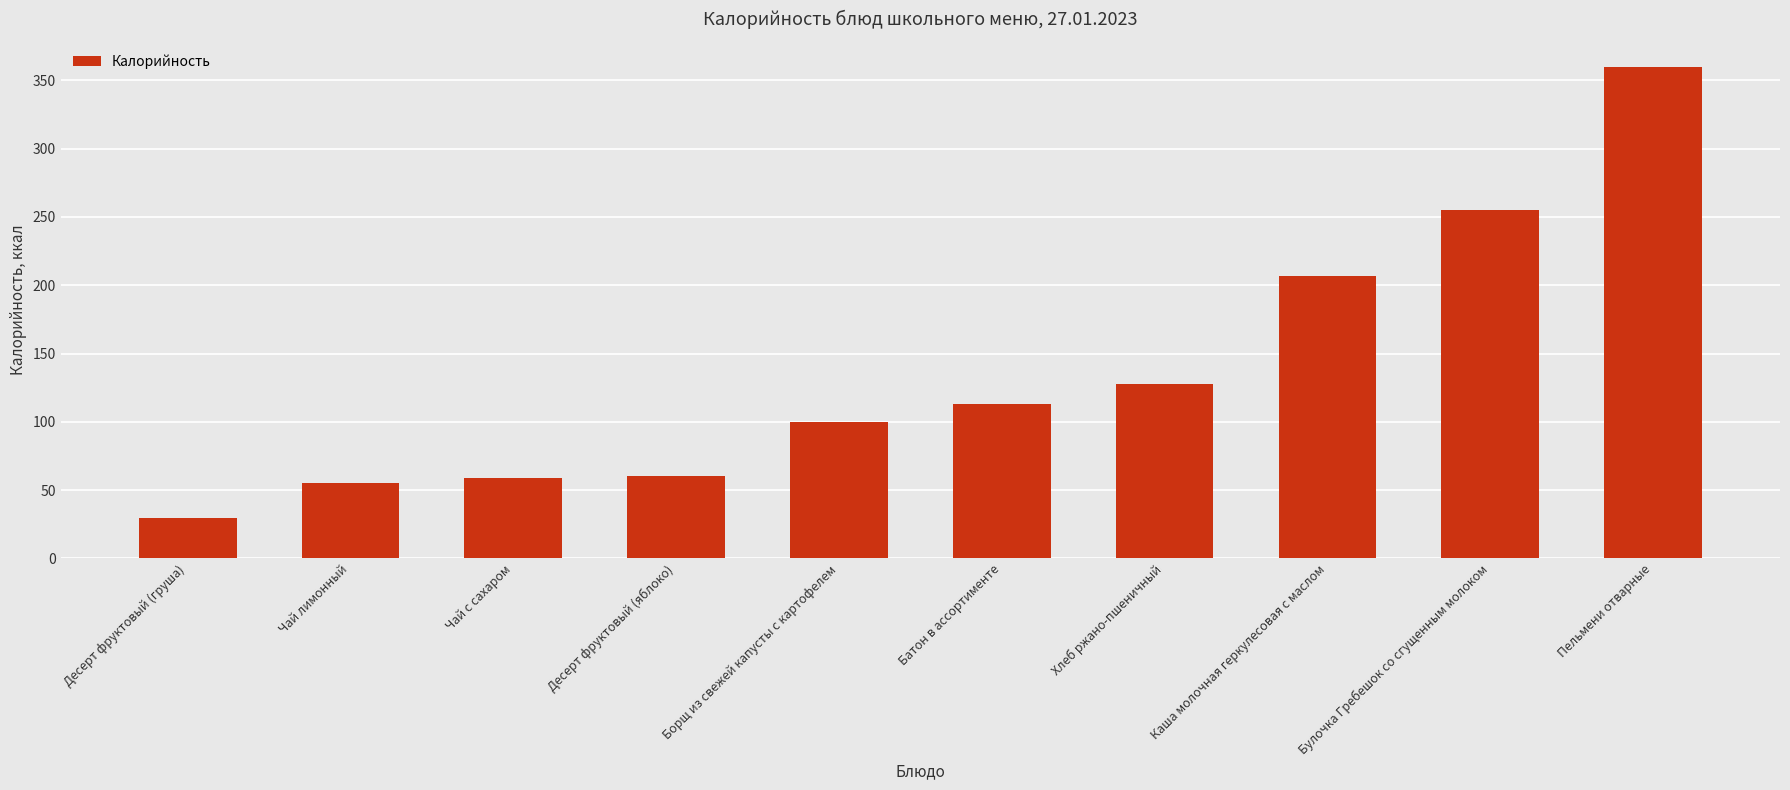

Between Чай с сахаром and Хлеб ржано-пшеничный, which is larger?

Хлеб ржано-пшеничный